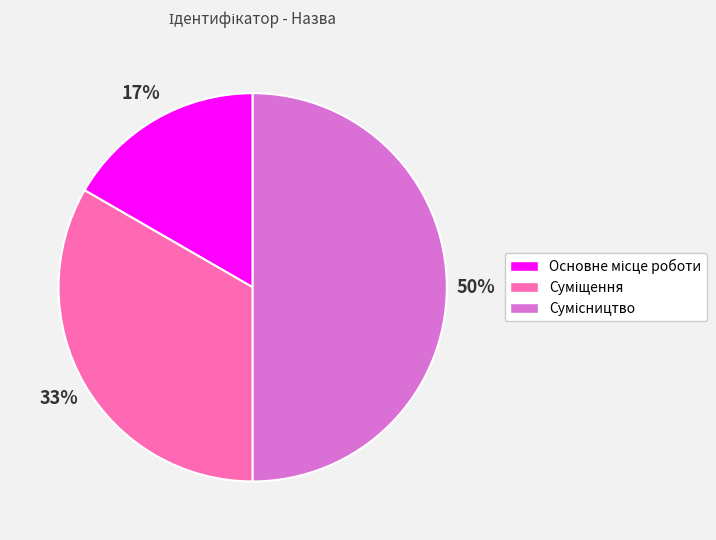

To the nearest percent, what is the difference between the largest and smallest slice percentages?

33%